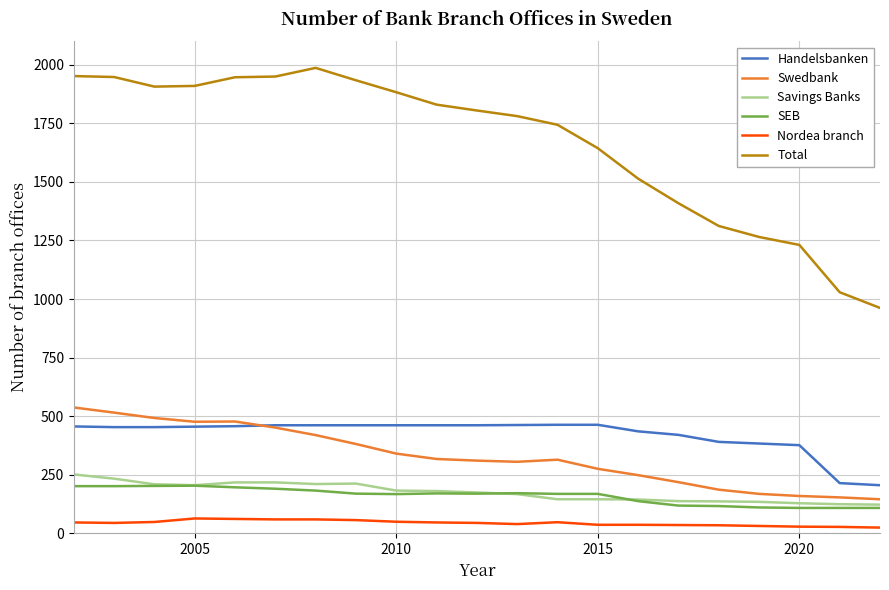

List the series in order of their peak value, lowest first.

Nordea branch, SEB, Savings Banks, Handelsbanken, Swedbank, Total